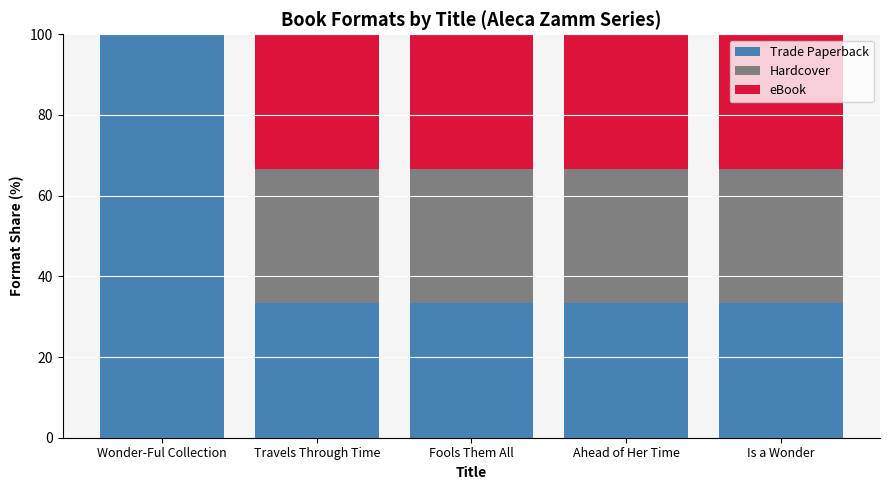

True or false: Trade Paperback has a value of 46.2 at Fools Them All.

False